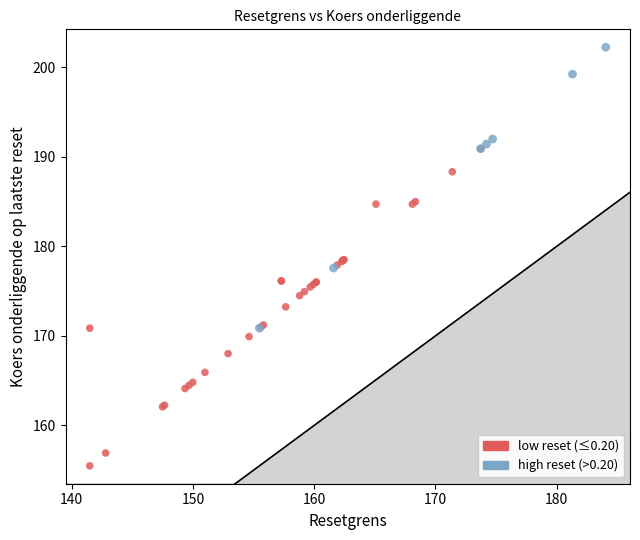

Which series contains the highest Y value?

high reset (>0.20)